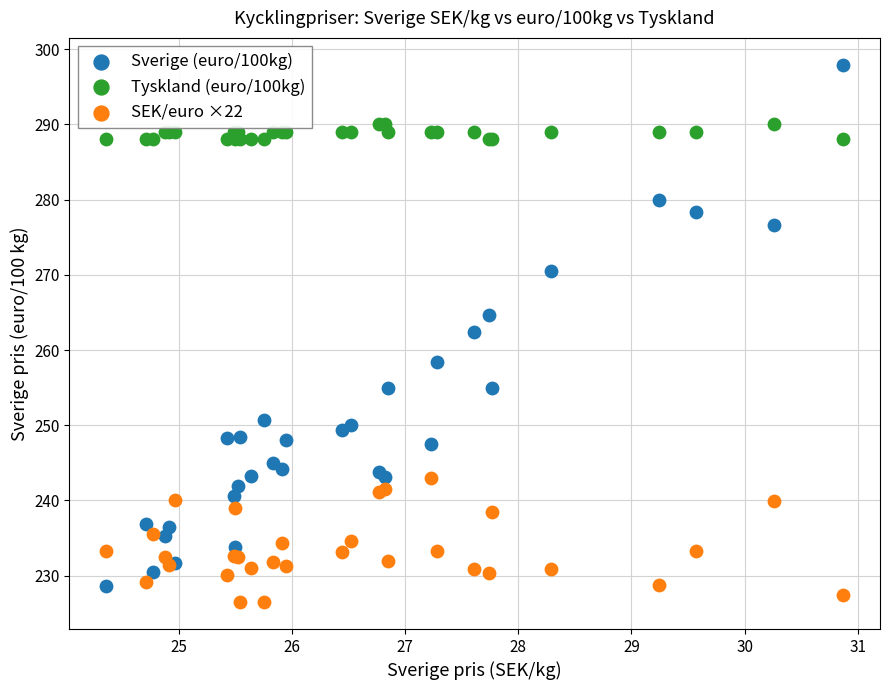

Which series reaches the maximum Y coordinate?

Sverige (euro/100kg)